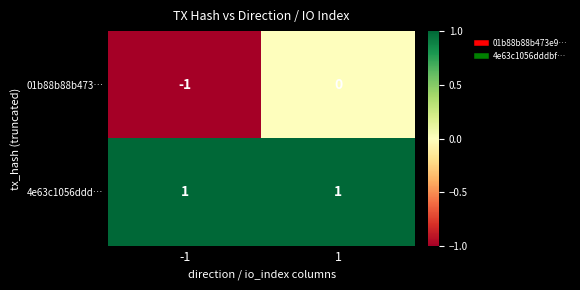

Is it true that 01b88b88b473… equals 1 at 1?

False